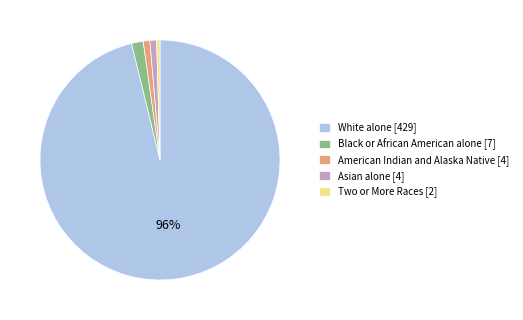

Is it true that Asian alone is 1% of the pie?

True